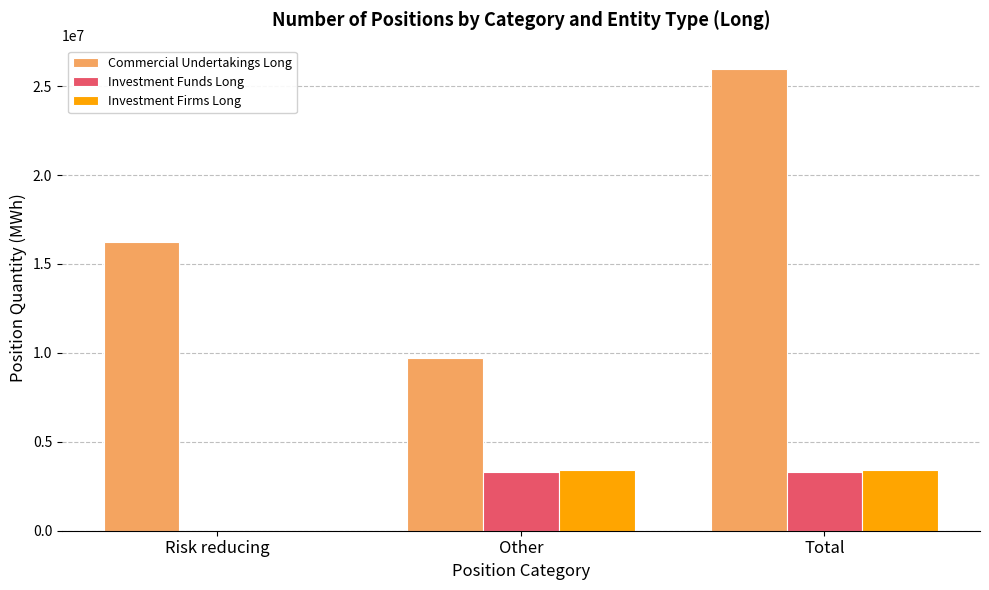

Does the chart contain stacked bars?

No